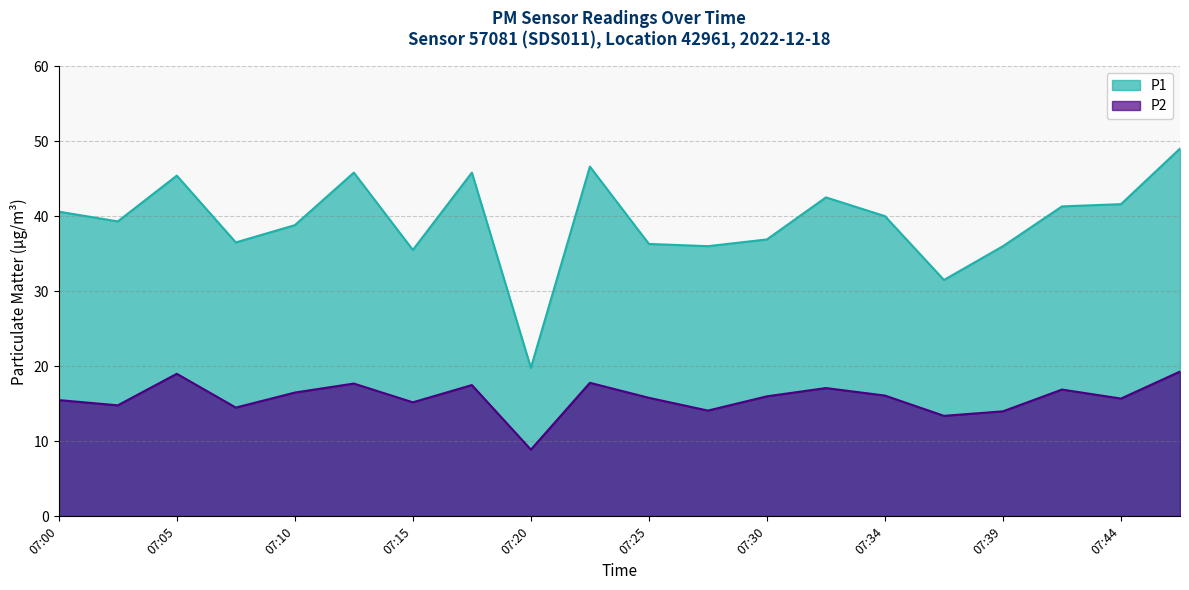

At which category does P1 reach its first local valley?

07:02